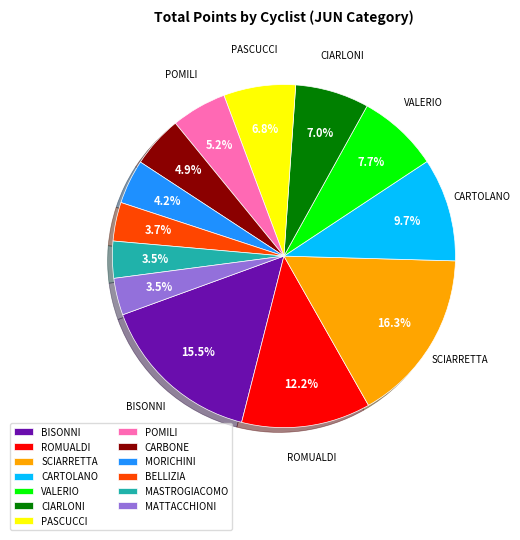

Which slice is the largest?

SCIARRETTA